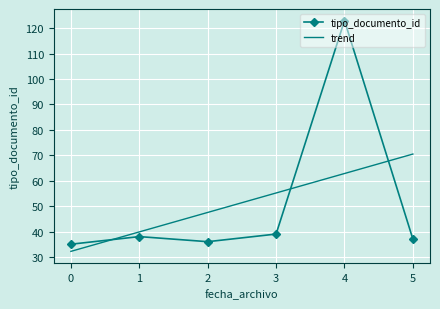

What is the greatest value displayed?

123.0